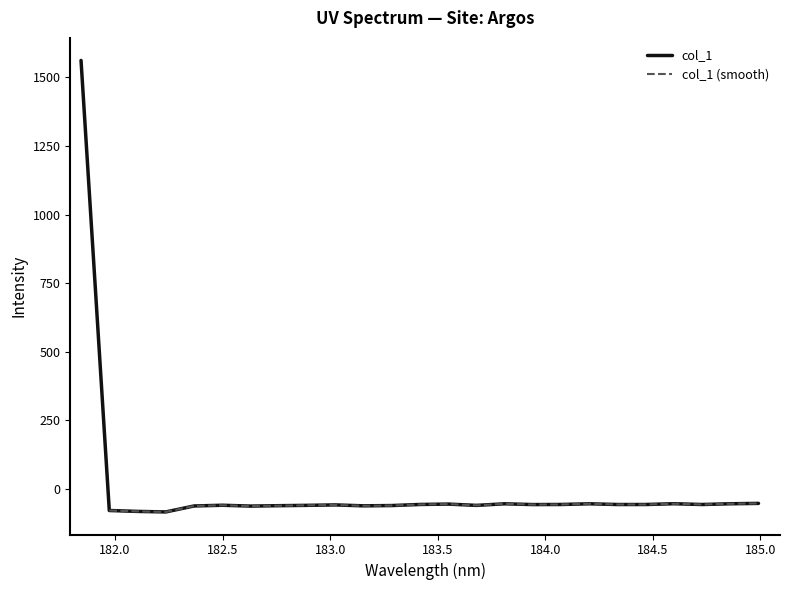

How many points are higher than both their immediate neighbors (excluding endpoints)?

6